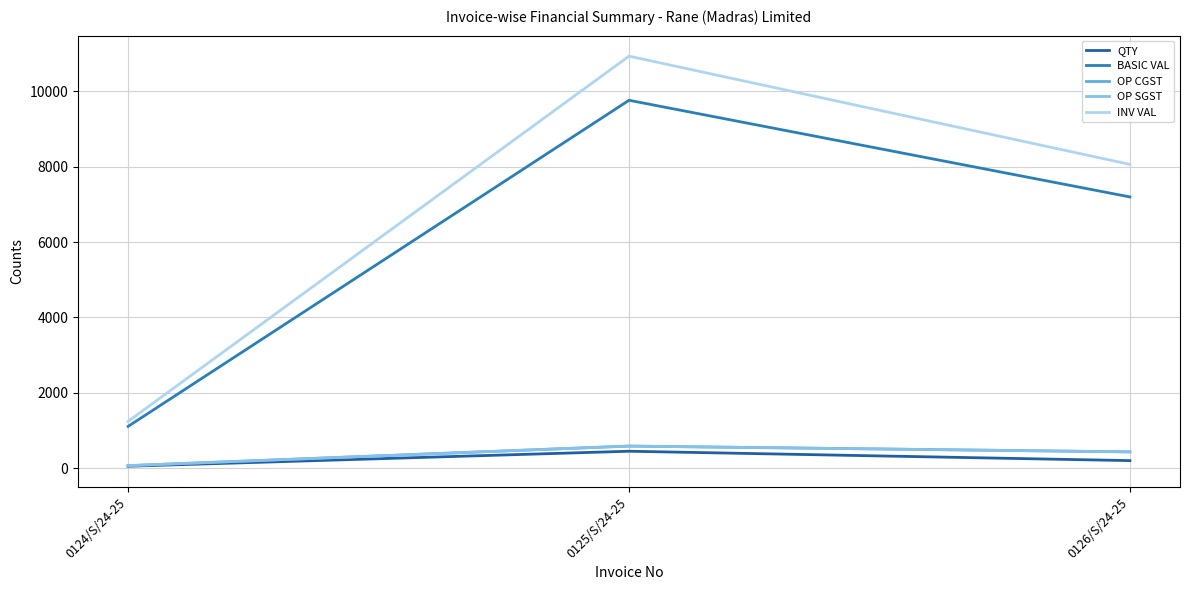

At which label is OP SGST closest to 326?

0126/S/24-25